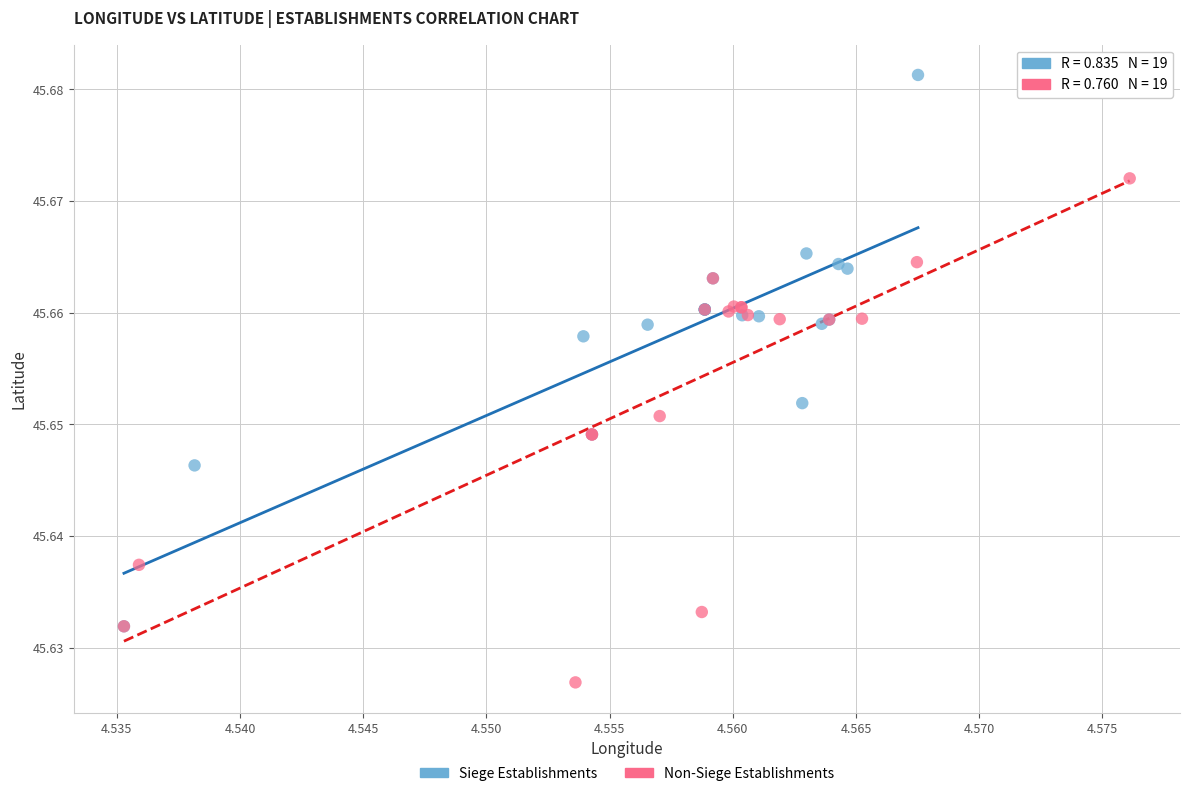

Which series reaches the maximum Y coordinate?

Siege Establishments